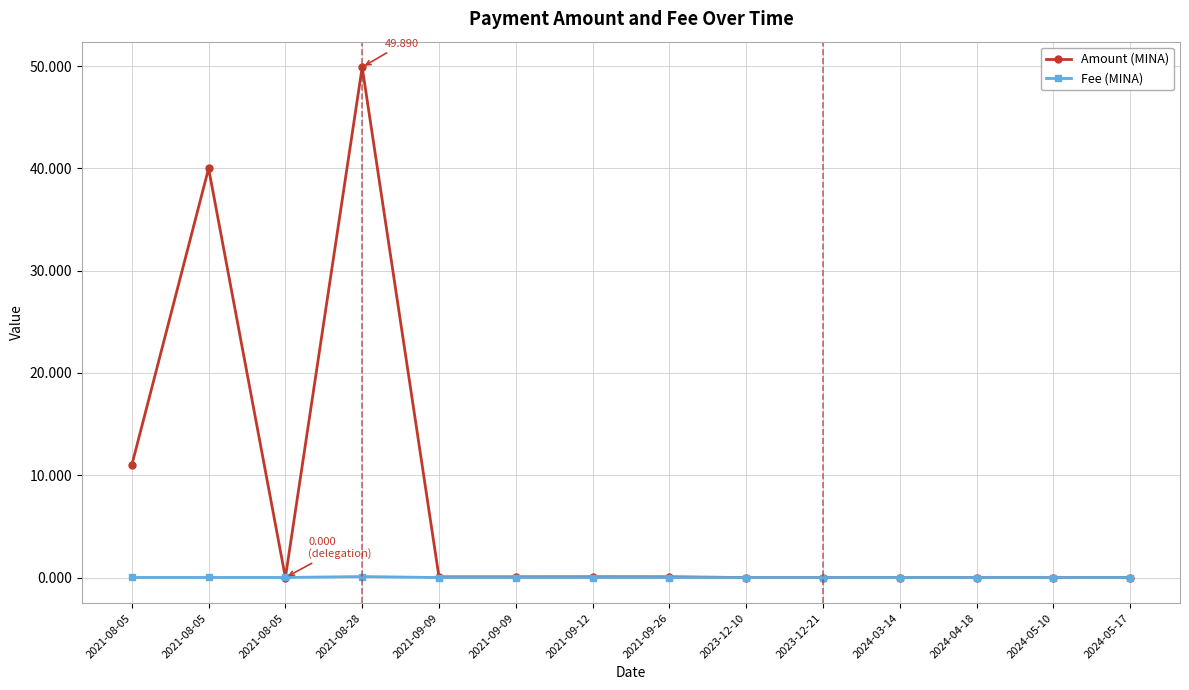

What is the label of the 4th point from the left?

2021-08-28